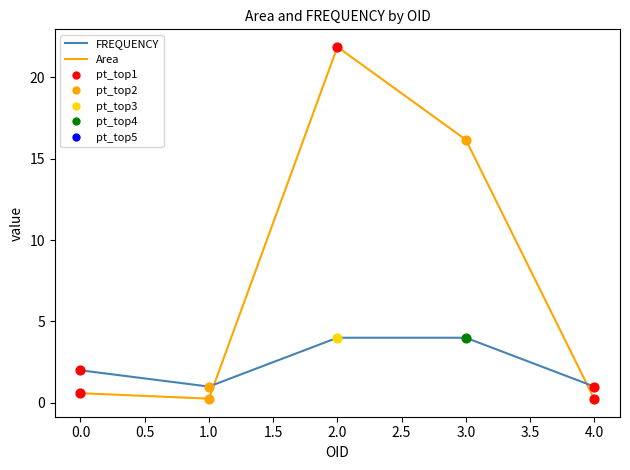

What is the difference between the highest and lowest values at 0.0?

1.4